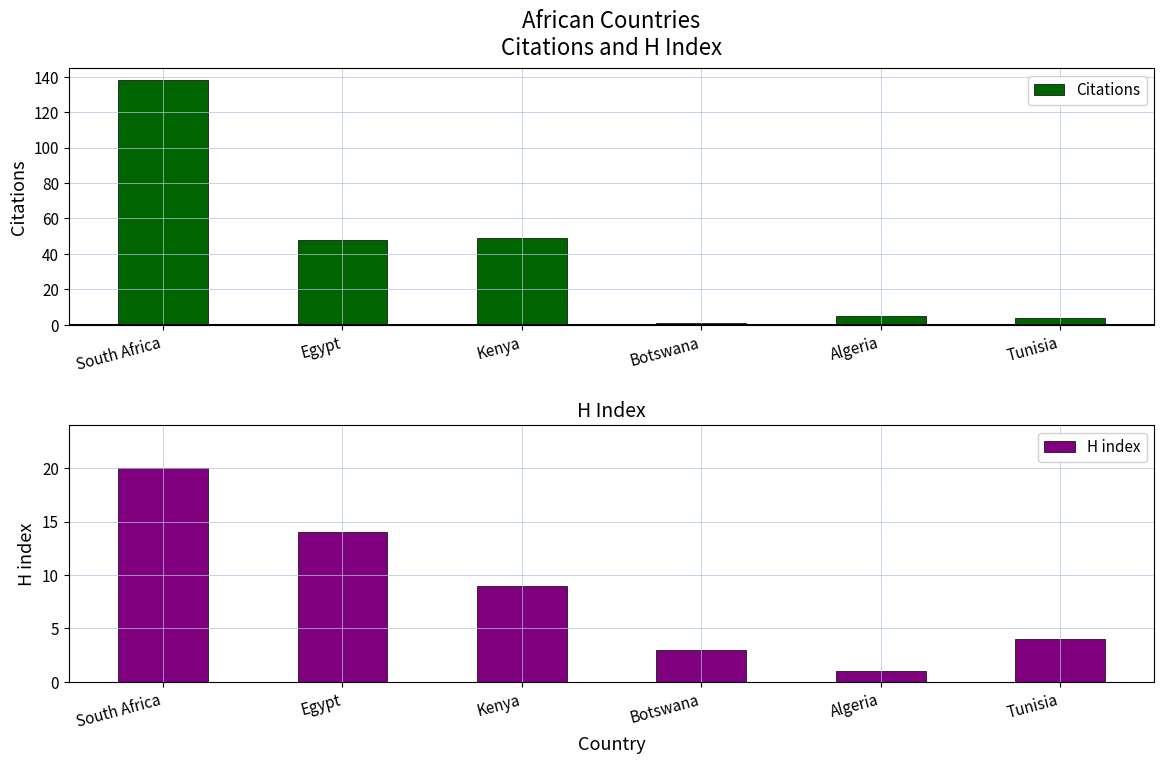

Which series has the largest range (max minus min)?

Citations